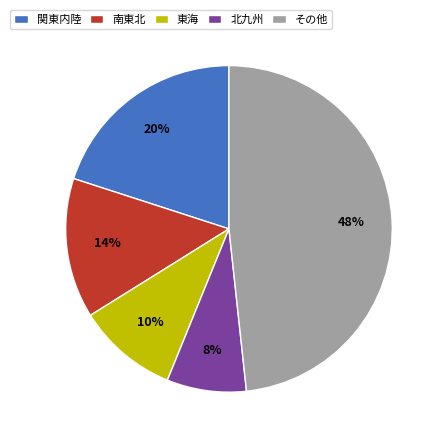

What percentage is the 東海 slice, to the nearest percent?

10%